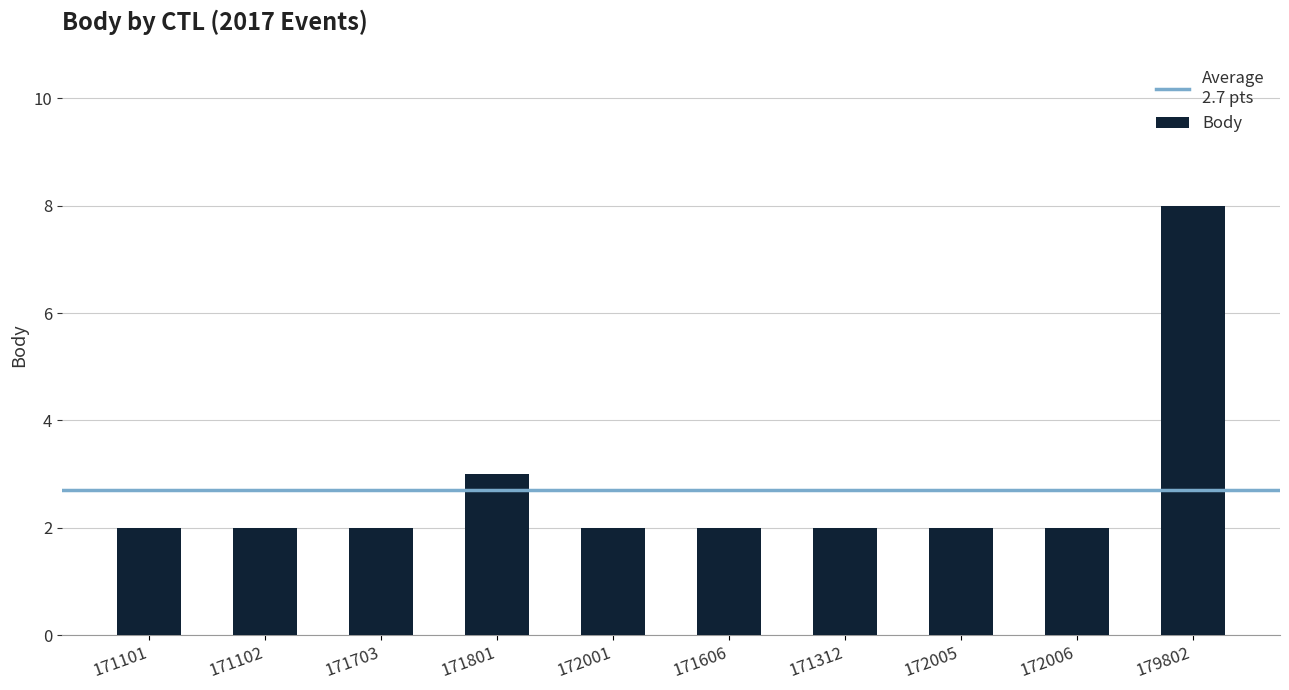

Where is the data nearest to the value 5?

171801